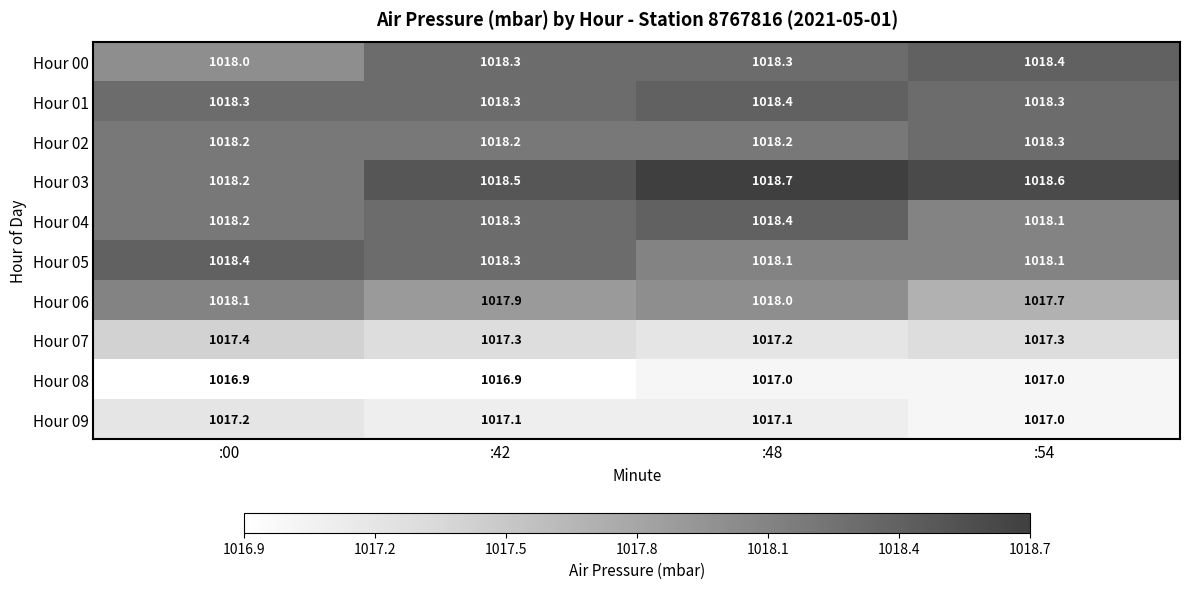

Is the value of Hour 02 at :00 greater than the value of Hour 01 at :54?

No